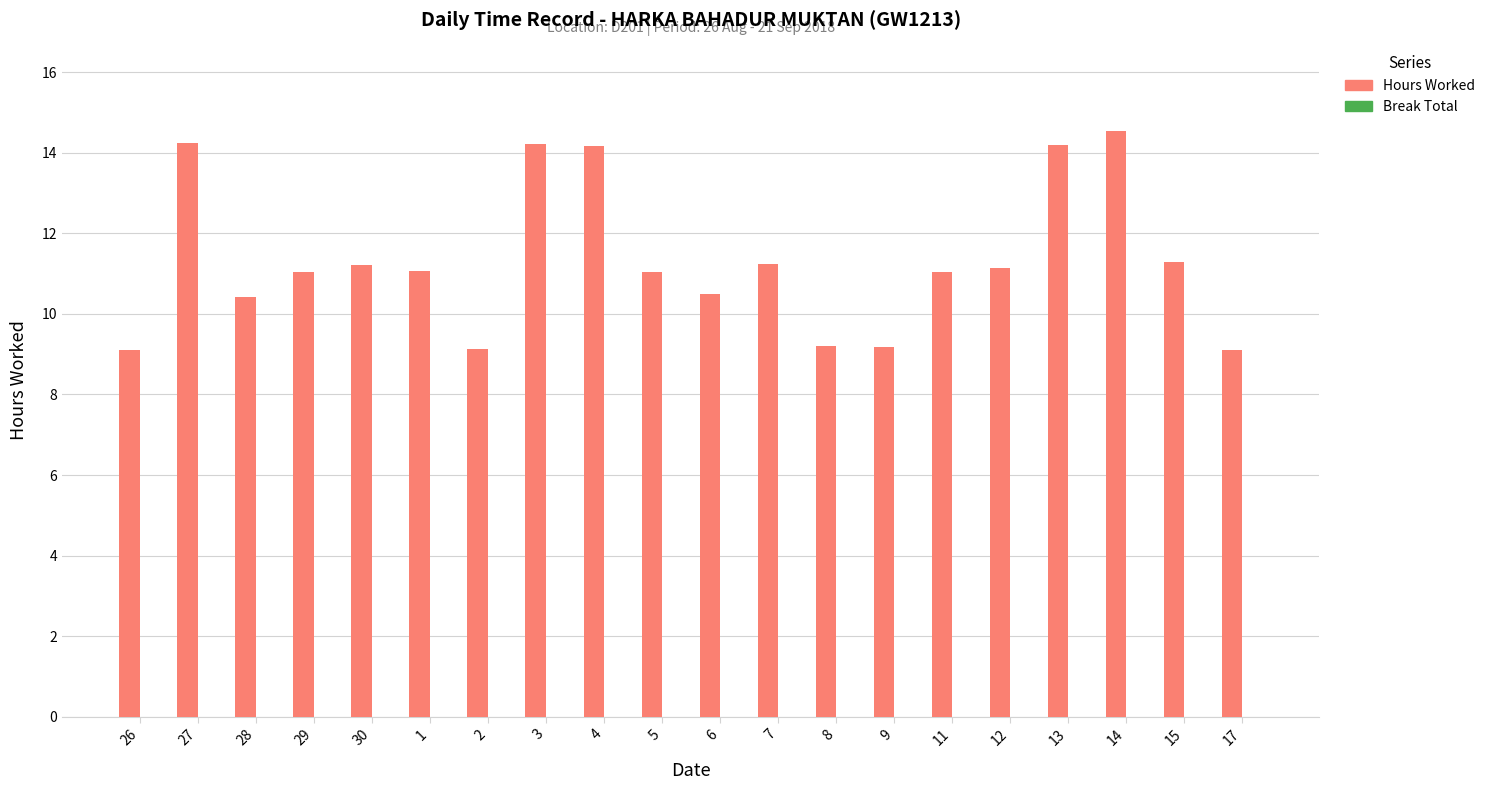

What is the difference between the maximum and minimum values?

5.5